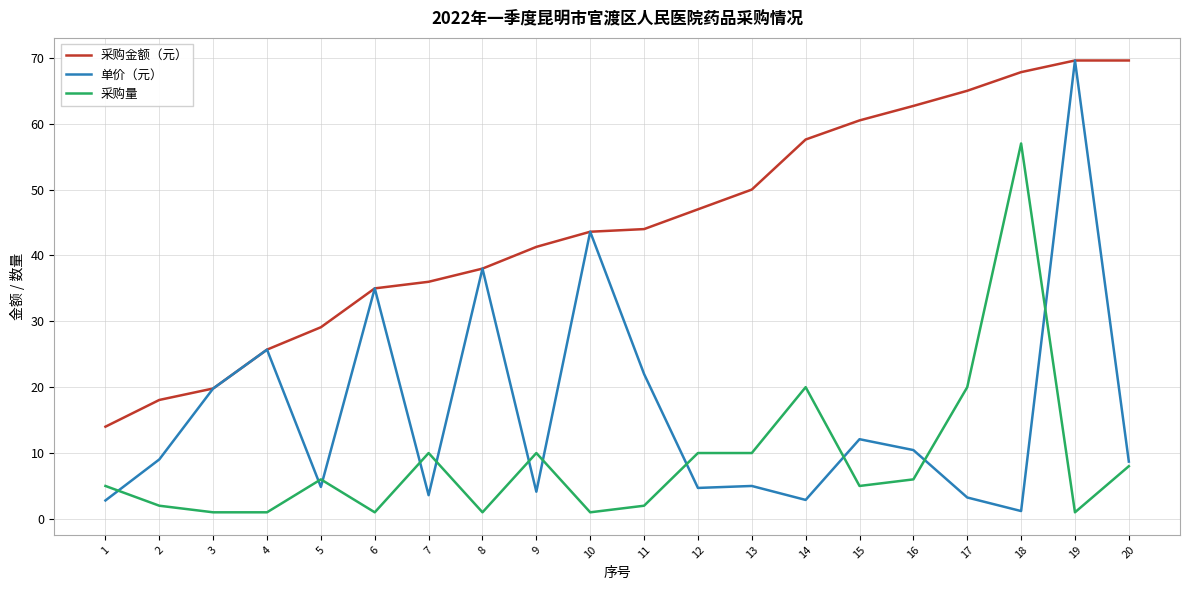

Does the chart have visible grid lines?

Yes